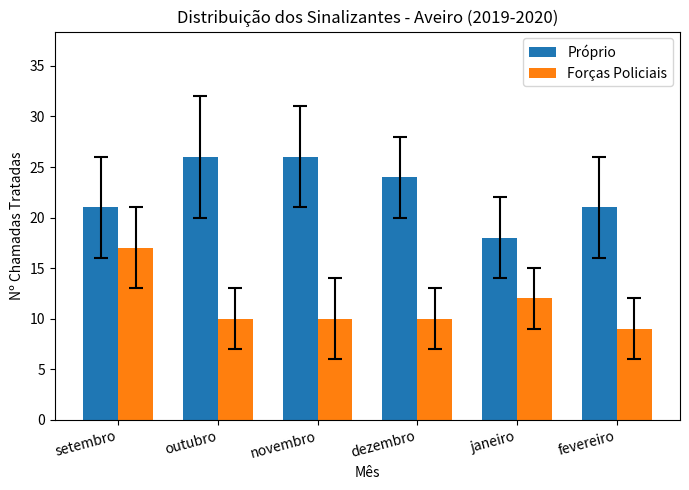

Rank the series at outubro from lowest to highest value.

Forças Policiais, Próprio